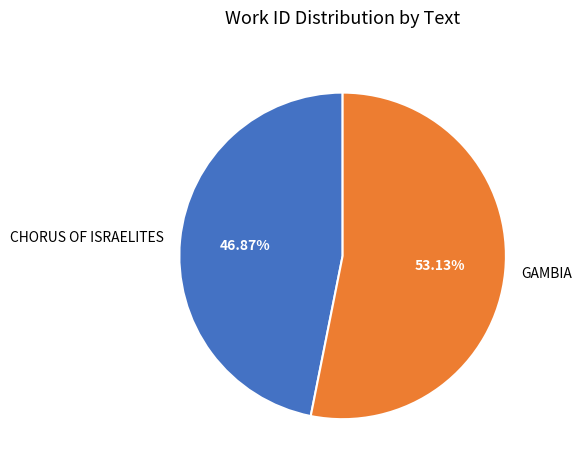

Combined, what portion of the pie is CHORUS OF ISRAELITES and GAMBIA?

100.0%